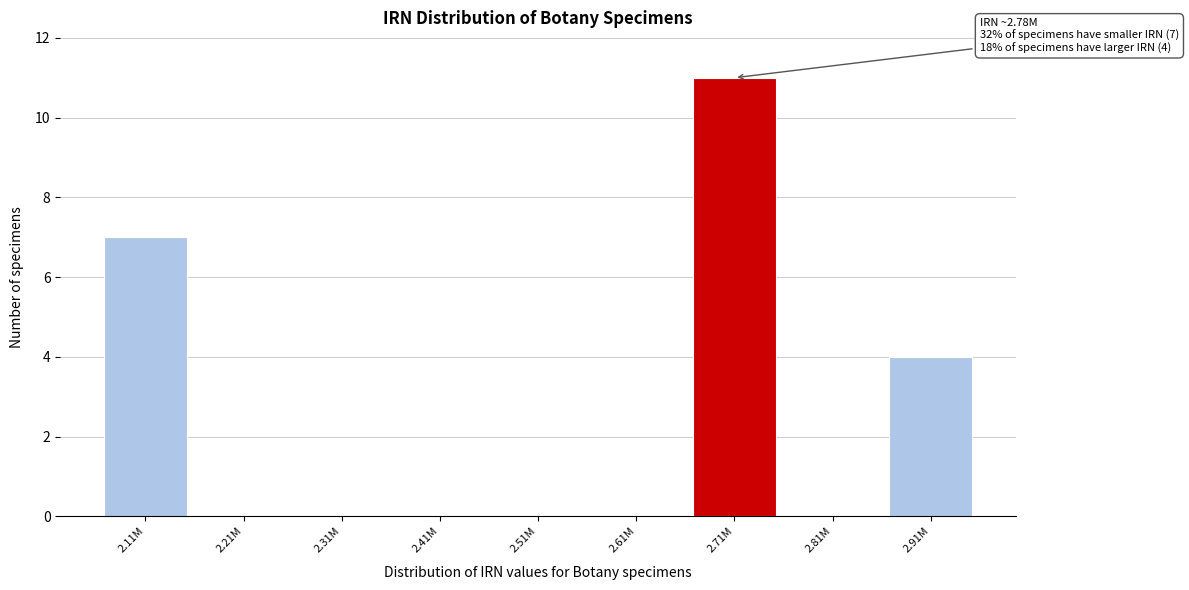

Reading left to right, list all the values displayed in this chart.

2.11M=7	2.21M=0	2.31M=0	2.41M=0	2.51M=0	2.61M=0	2.71M=11	2.81M=0	2.91M=4